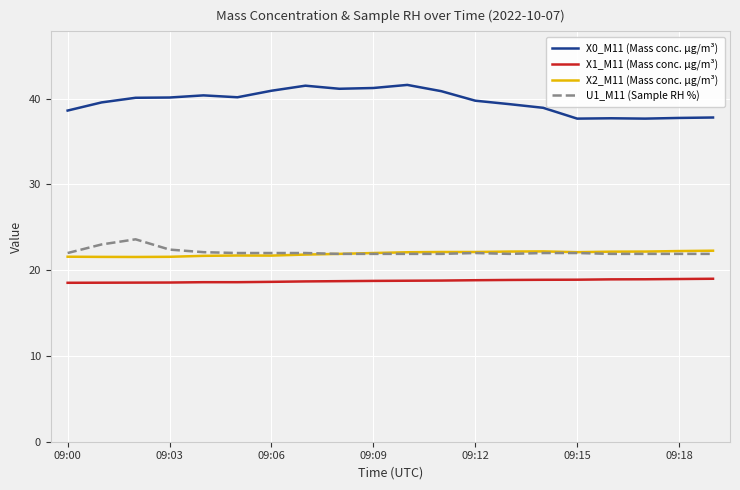

Which series has the largest total across all categories?

X0_M11 (Mass conc. μg/m³)